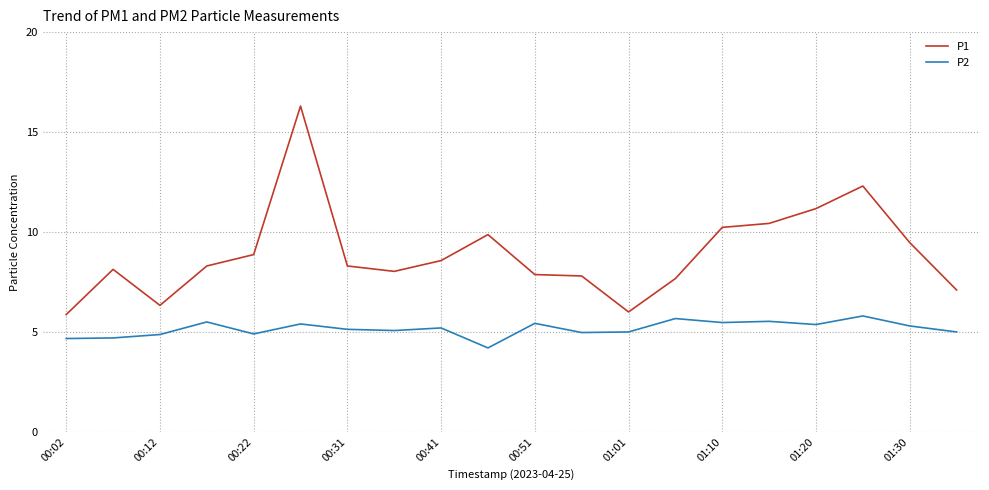

How many categories are shown in the chart?

20